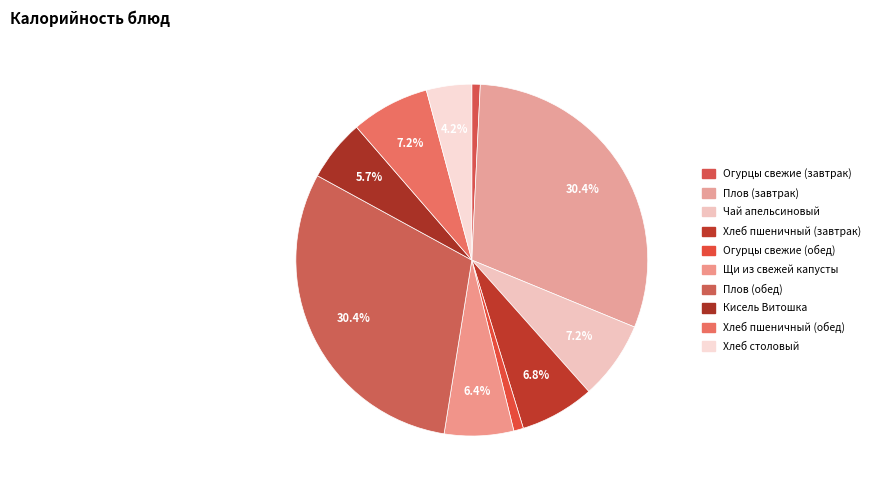

How many slices are in this pie chart?

10